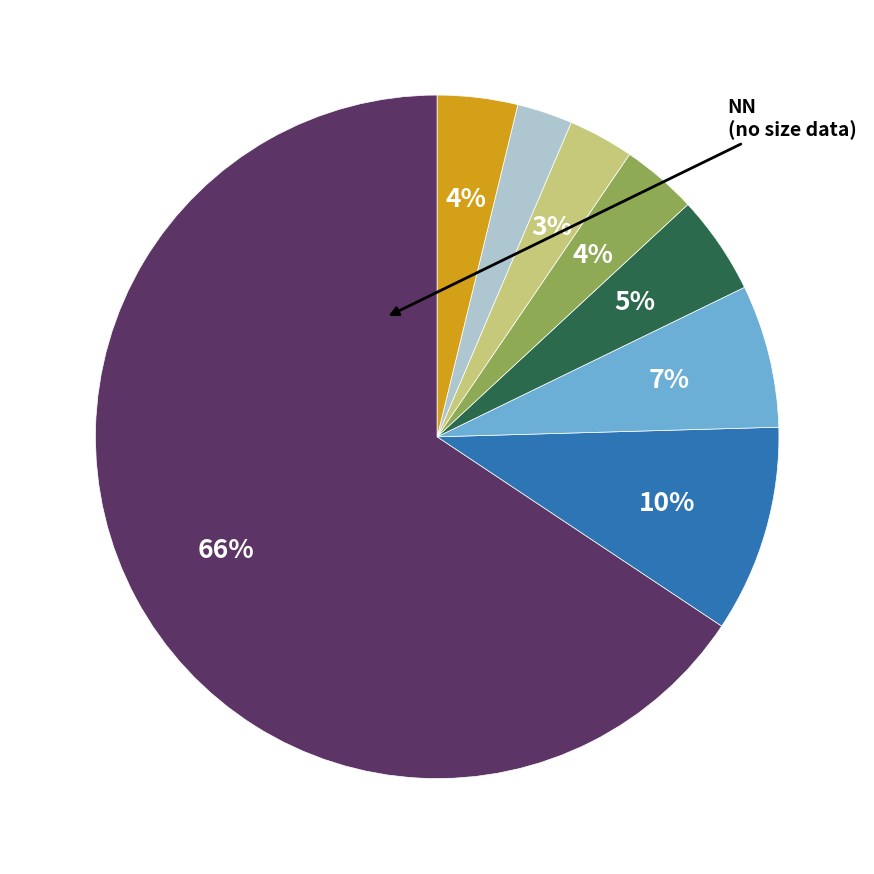

To the nearest percent, what is the average slice percentage?

12%